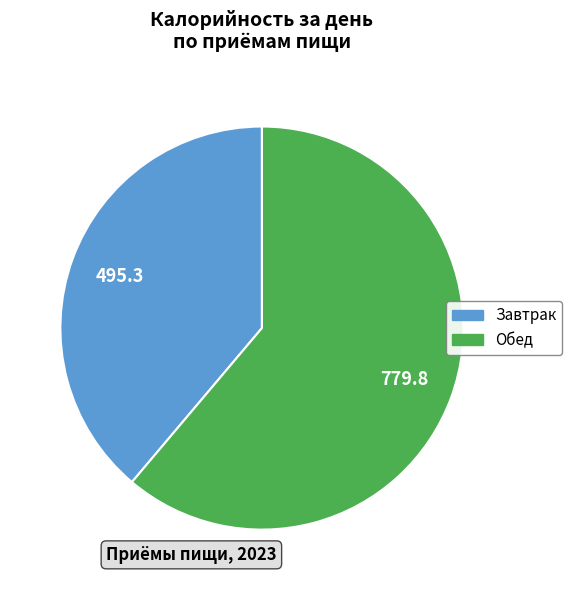

Does Завтрак represent more than half of the total?

No